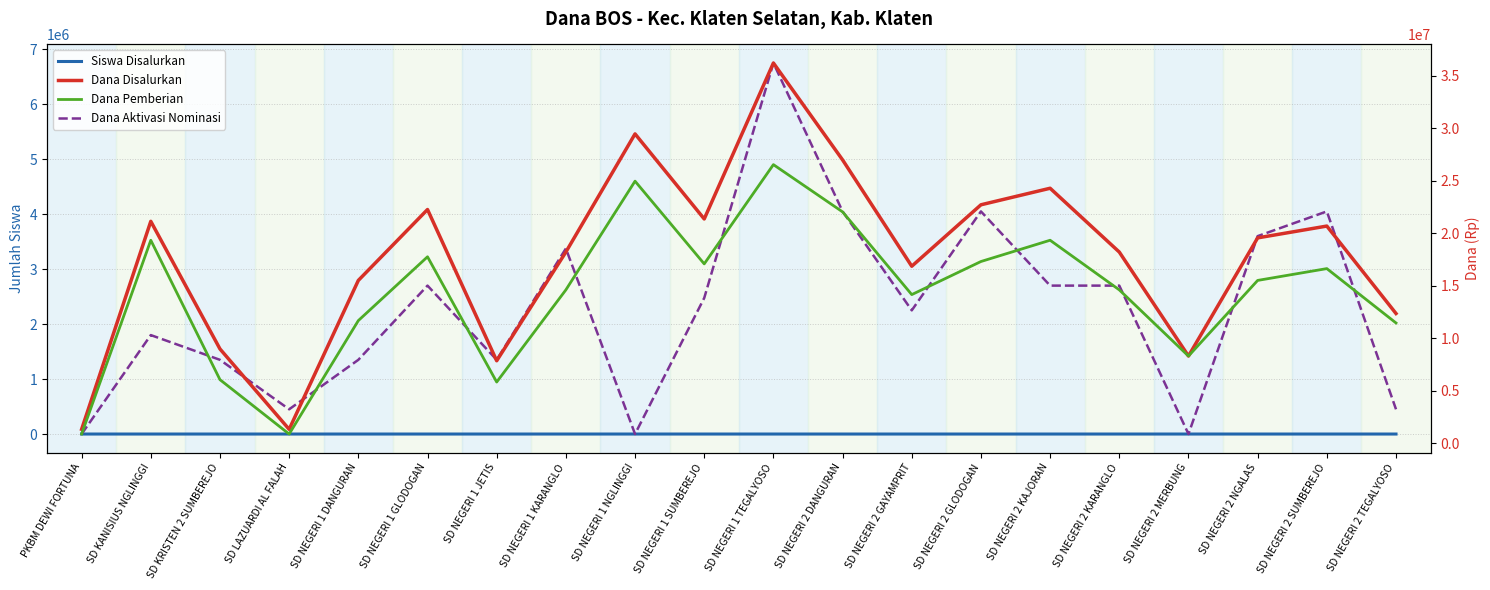

The value of Dana Aktivasi Nominasi at SD NEGERI 1 SUMBEREJO is 2475000. True or false?

True